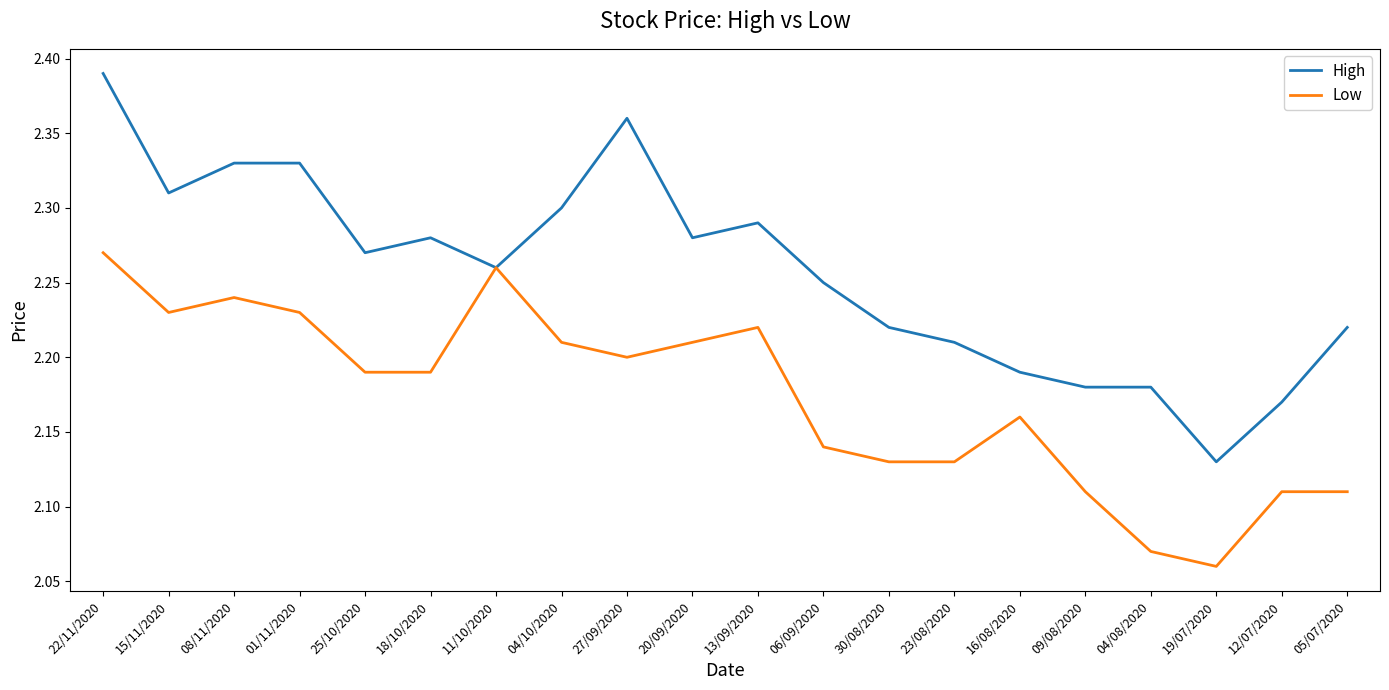

What is the difference between the second highest and second lowest values in the Low series?

0.2